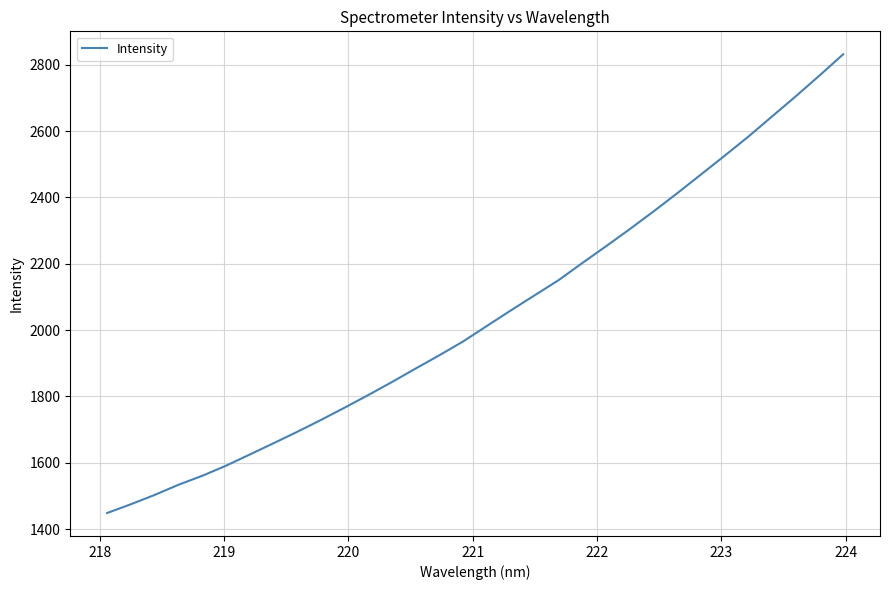

What is the sum of all values?

65392.1